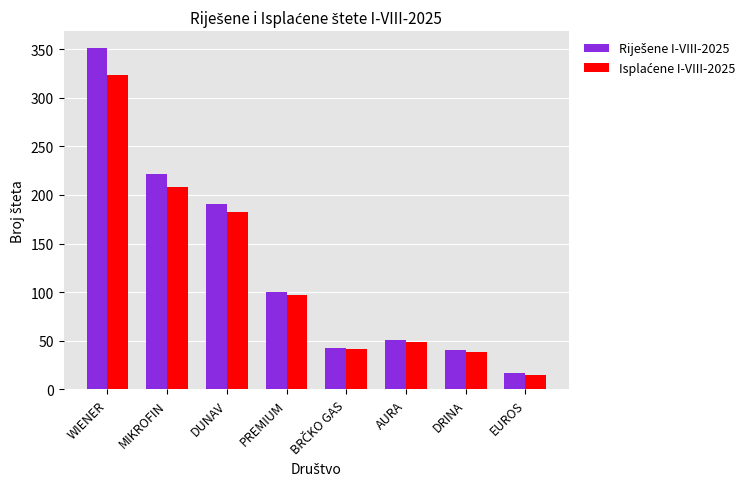

How many categories are shown in the chart?

8